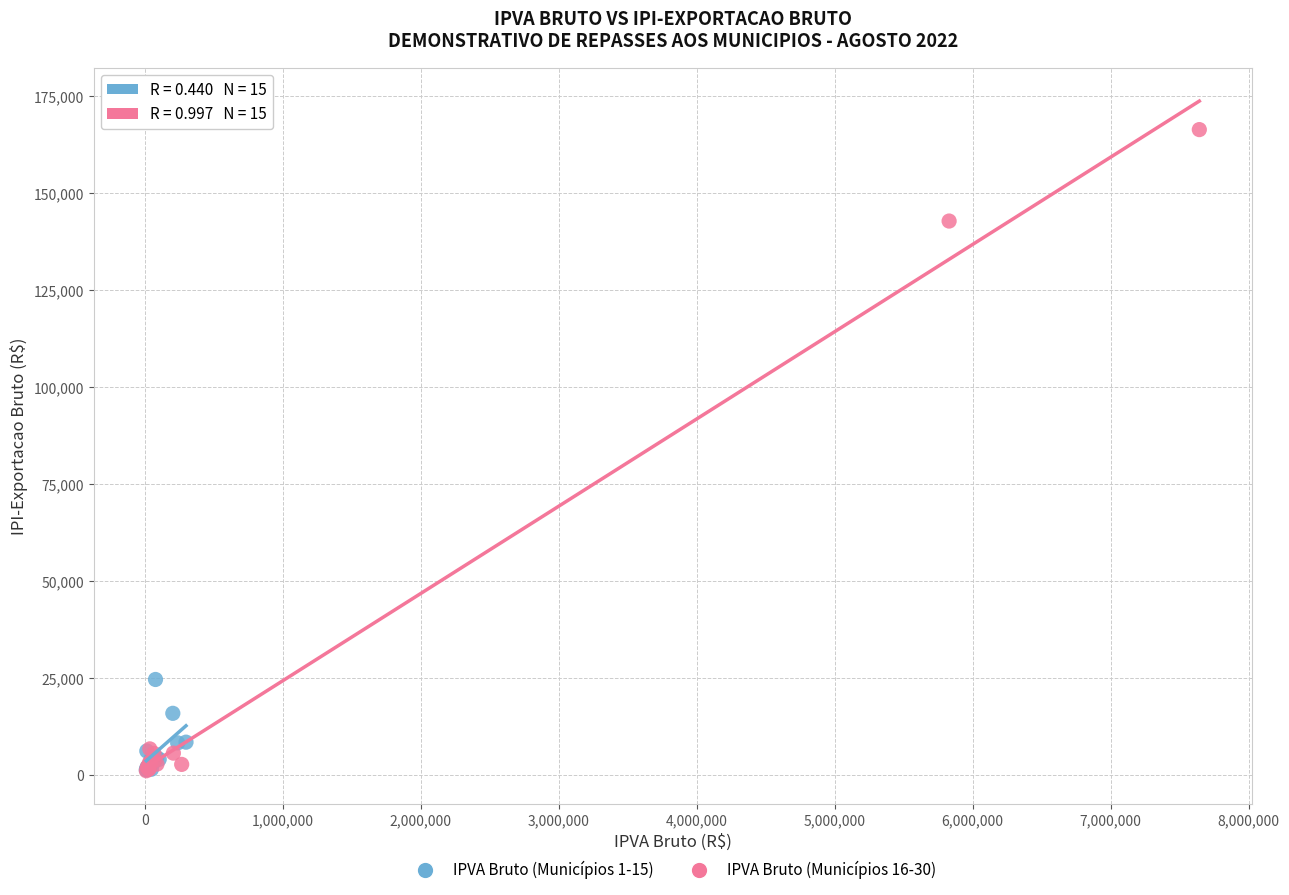

What are all the series names shown in the legend?

IPVA Bruto (Municípios 1-15), IPVA Bruto (Municípios 16-30)